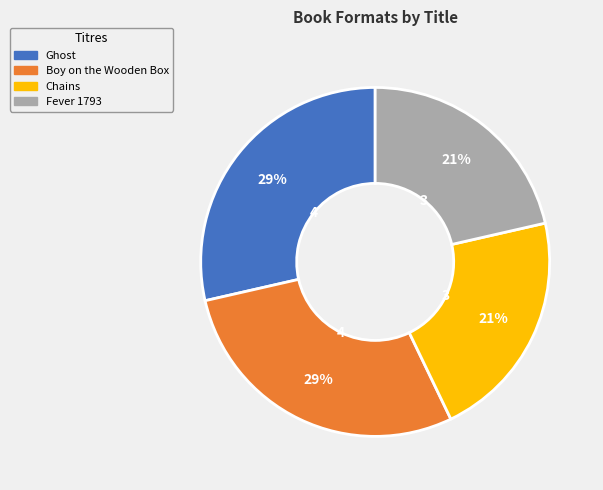

Is it true that Chains is 30% of the pie?

False